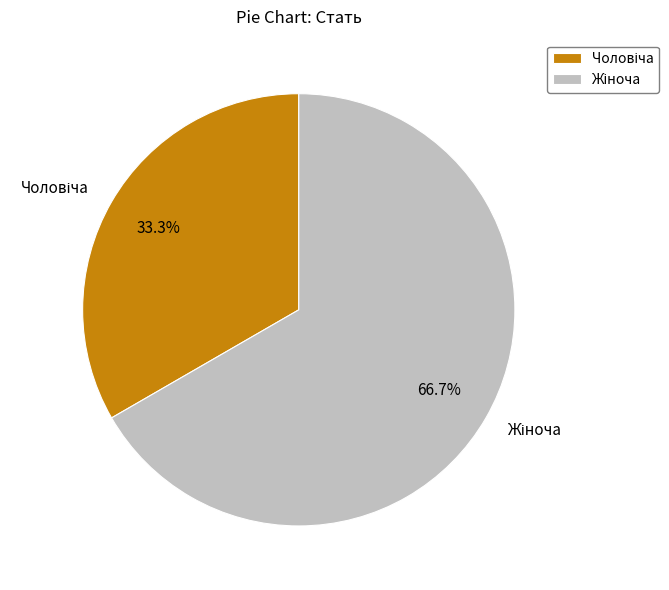

Does any single category account for the majority?

Yes